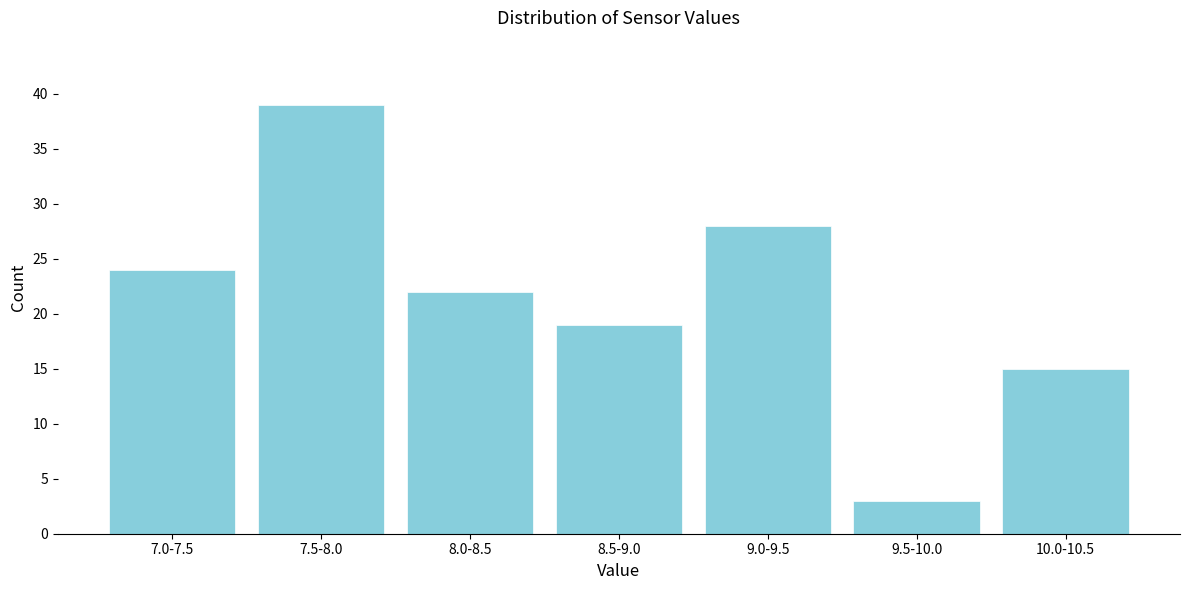

Reading left to right, extract all data points from this chart.

24	39	22	19	28	3	15